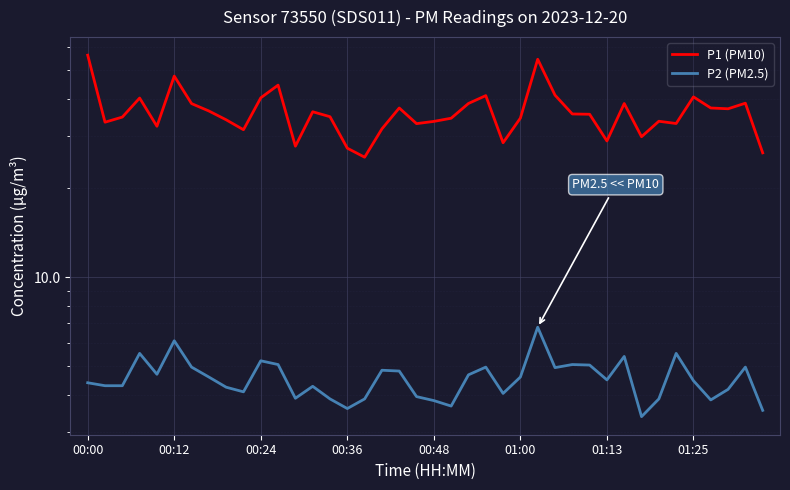

What is the spread (max minus min) of values at 28?

30.6